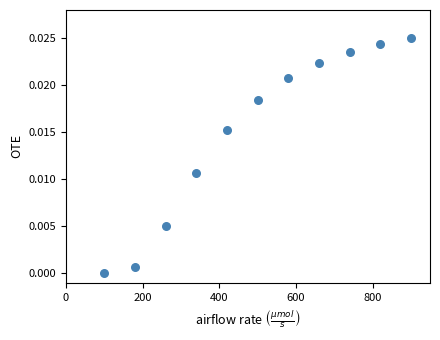

What is the average X value?

500.0